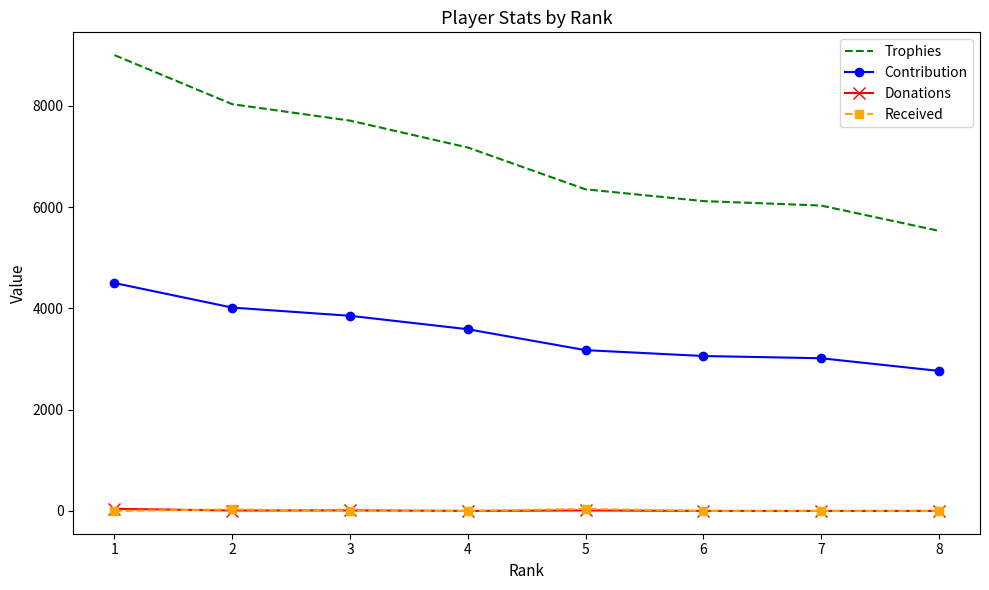

How many distinct data groups are displayed?

4